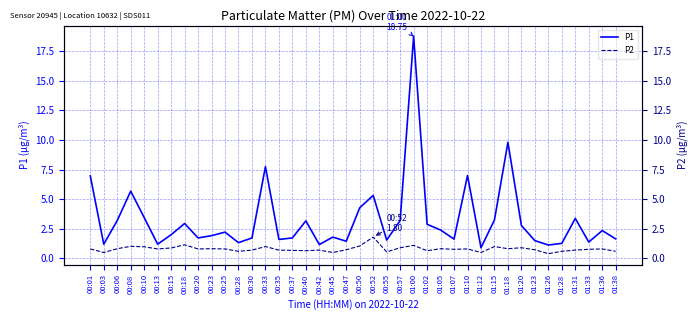

True or false: P2 and P1 cross at least once.

False